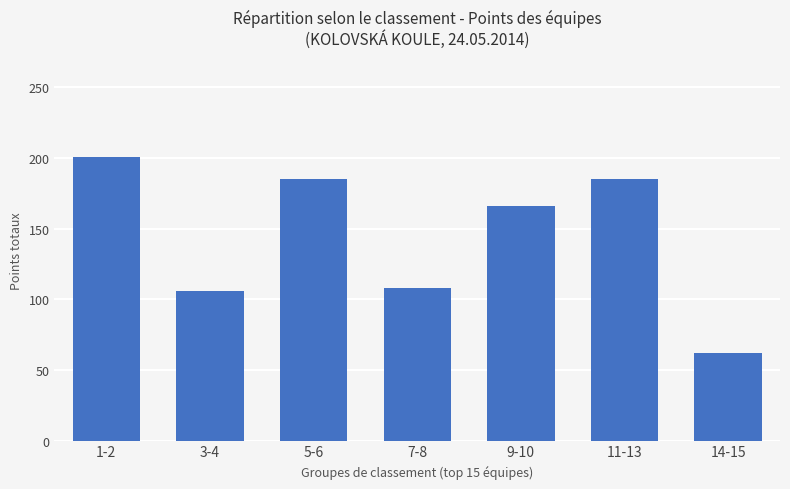

What is the average value?

144.5